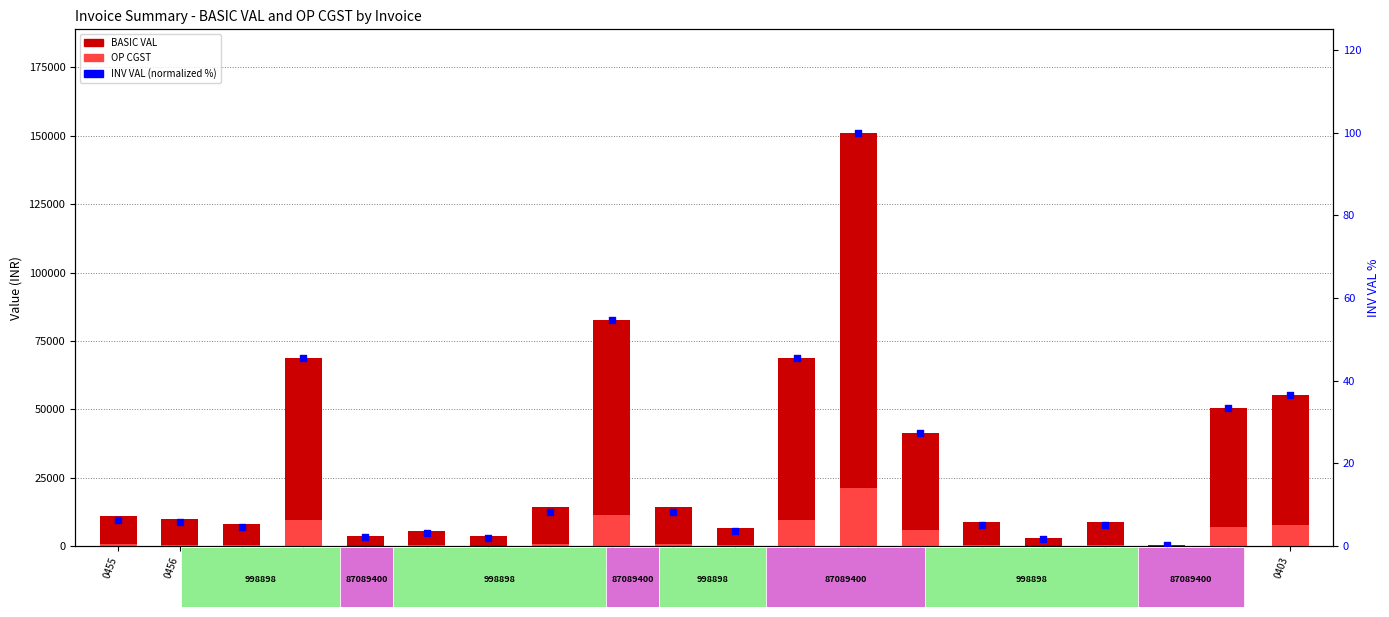

At how many categories does at least one series exceed 20770?

7